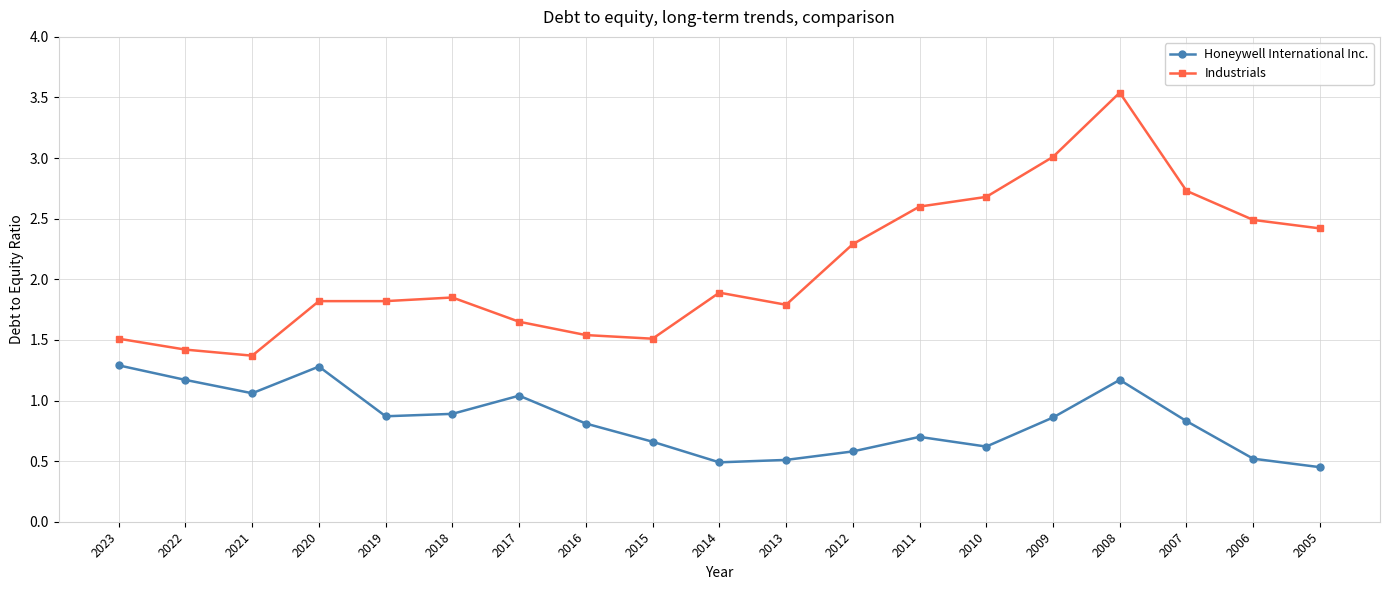

At which category does the chart reach its peak across all series?

2008